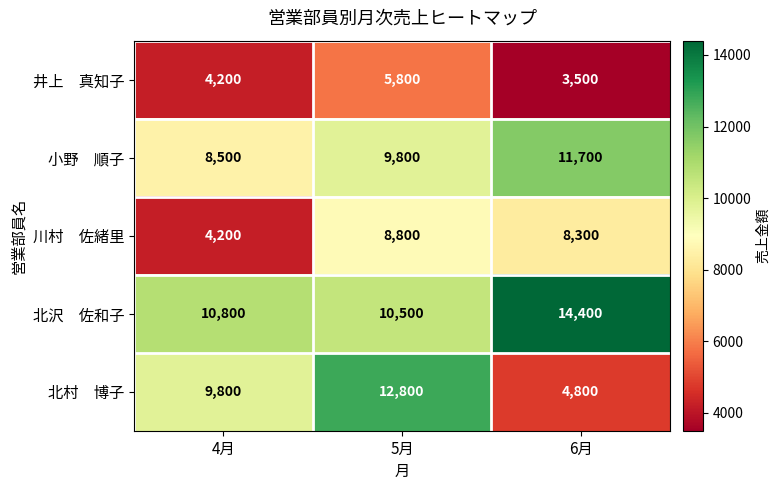

What is the spread (max minus min) of values at 6月?

10900